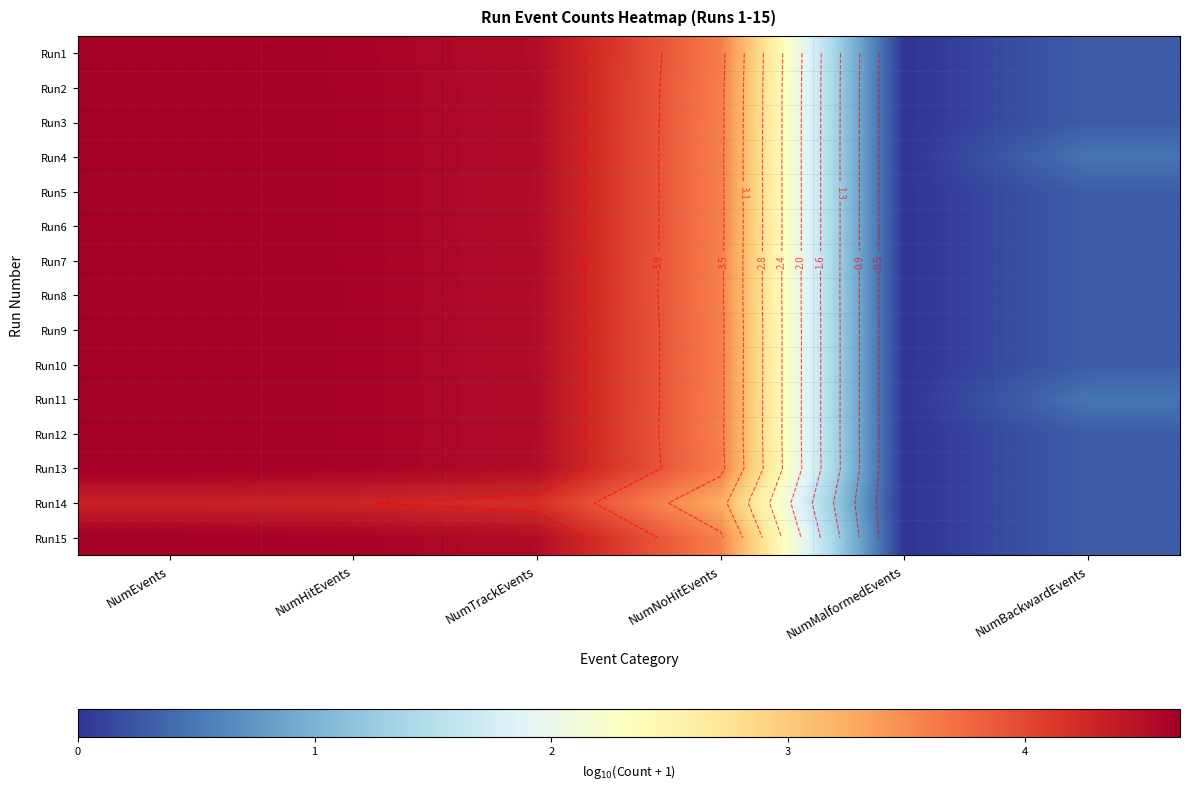

True or false: Run13 has a value of 1.1 at NumNoHitEvents.

False